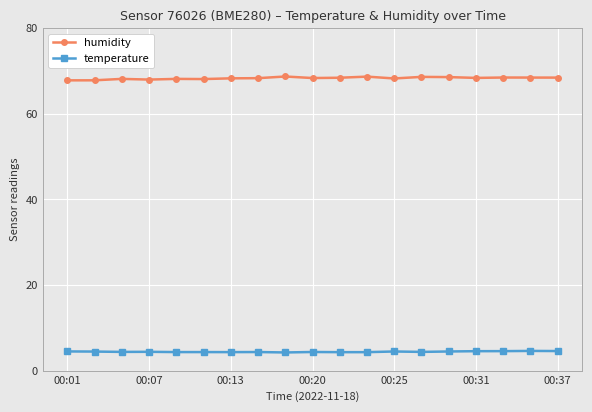

What is the highest value of the temperature series?

4.6